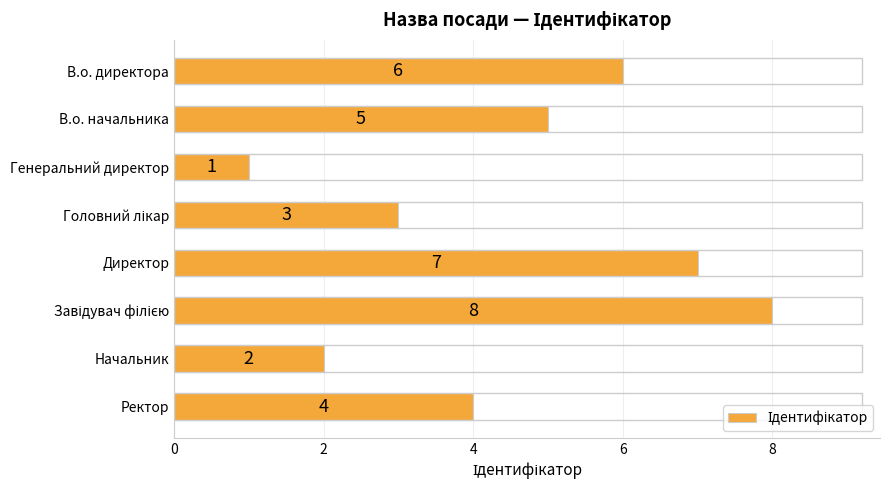

How many data points are less than 5?

4